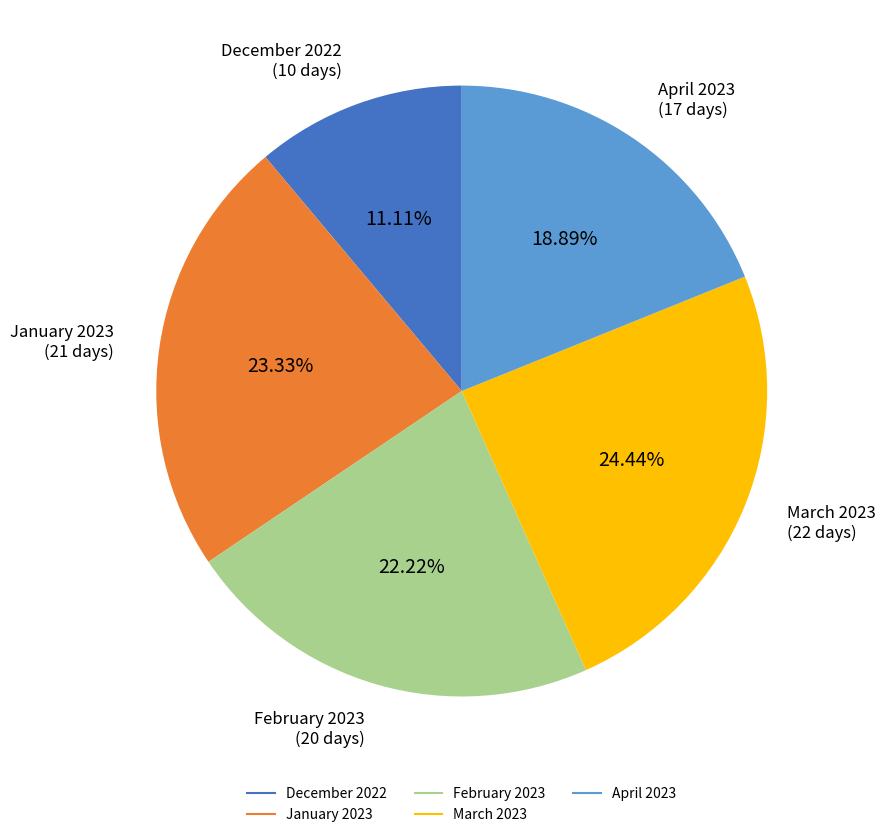

Does any single category account for the majority?

No